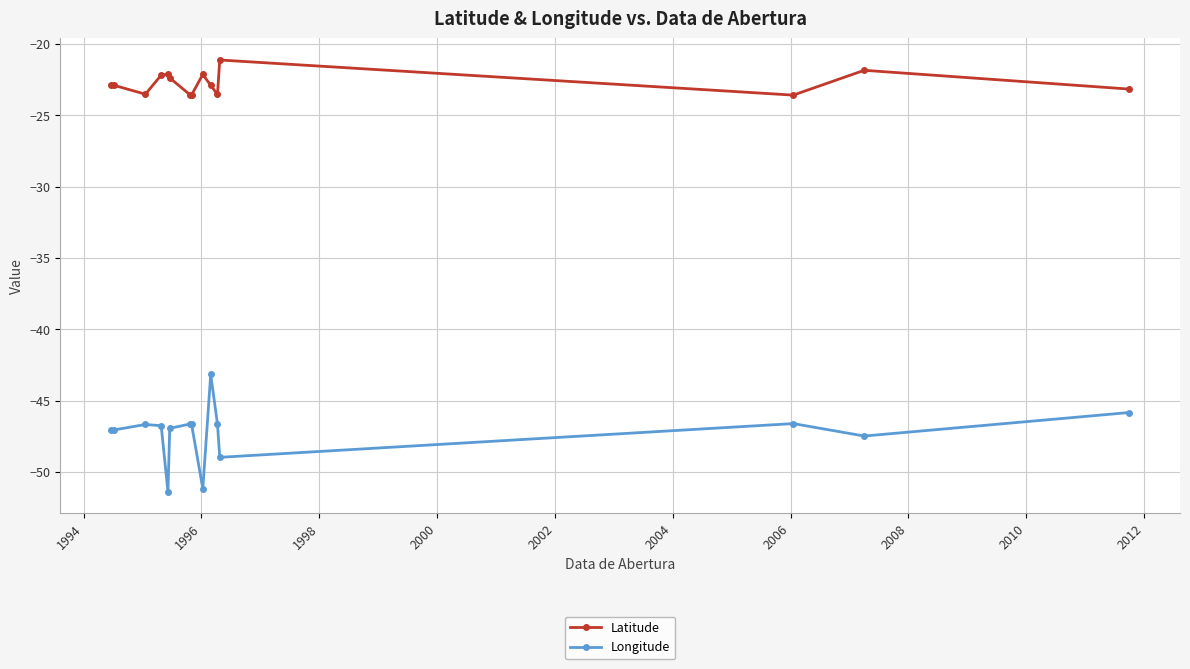

What is the difference between the maximum and minimum values in the Longitude series?

8.2